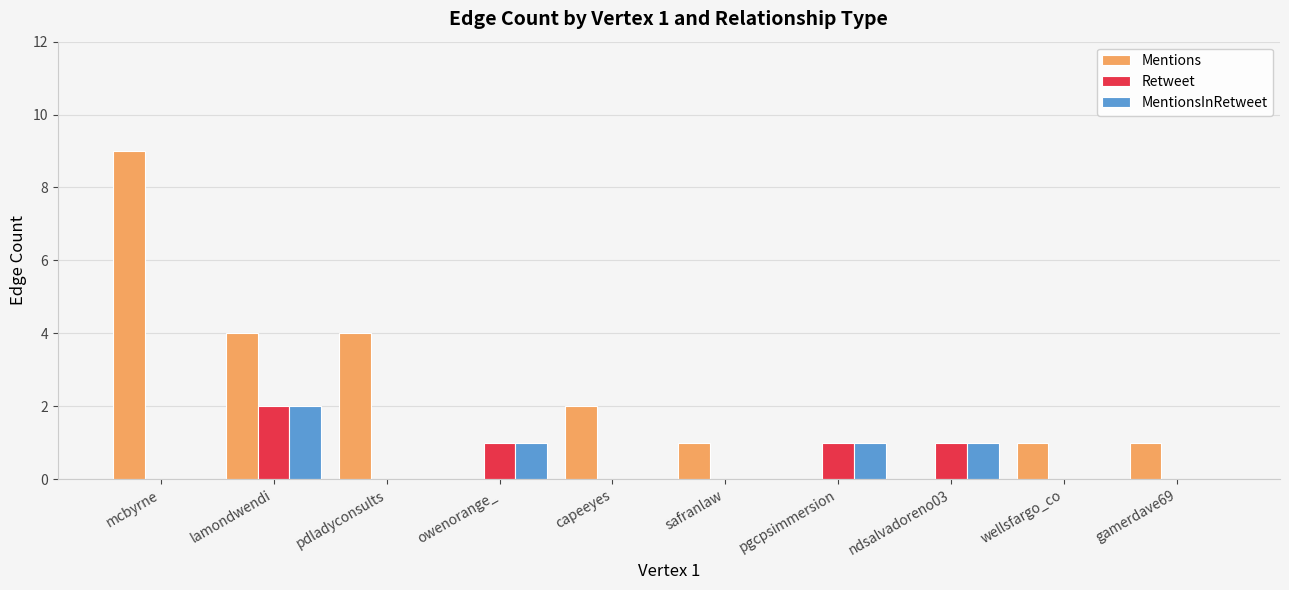

What is the highest value of the Retweet series?

2